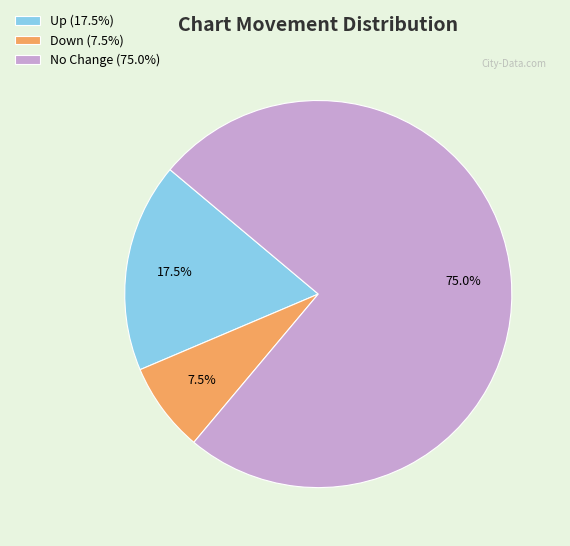

Is Up (17.5%) the majority of the pie?

No